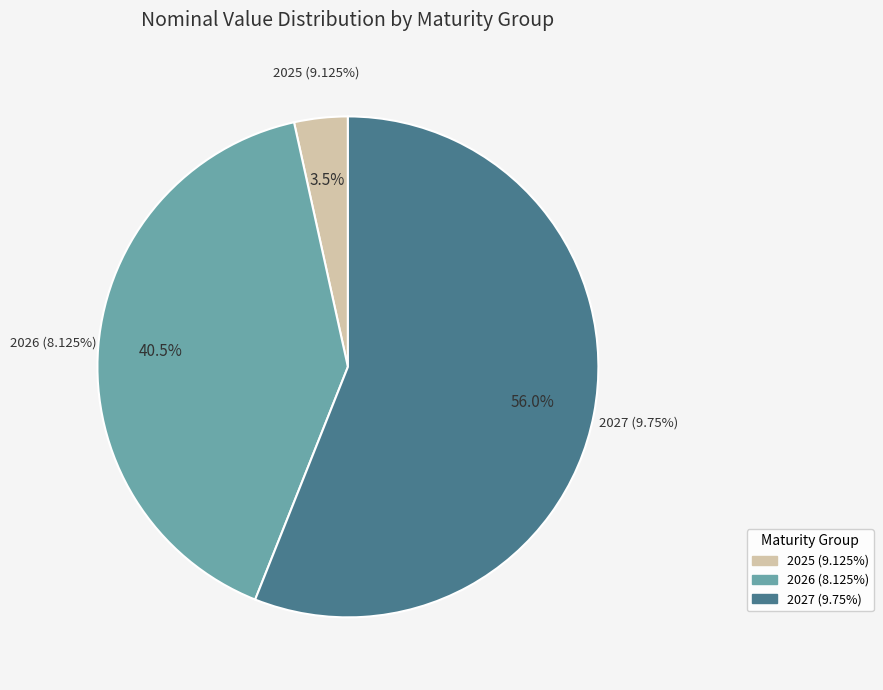

Between 2 and 31, which is larger?

31